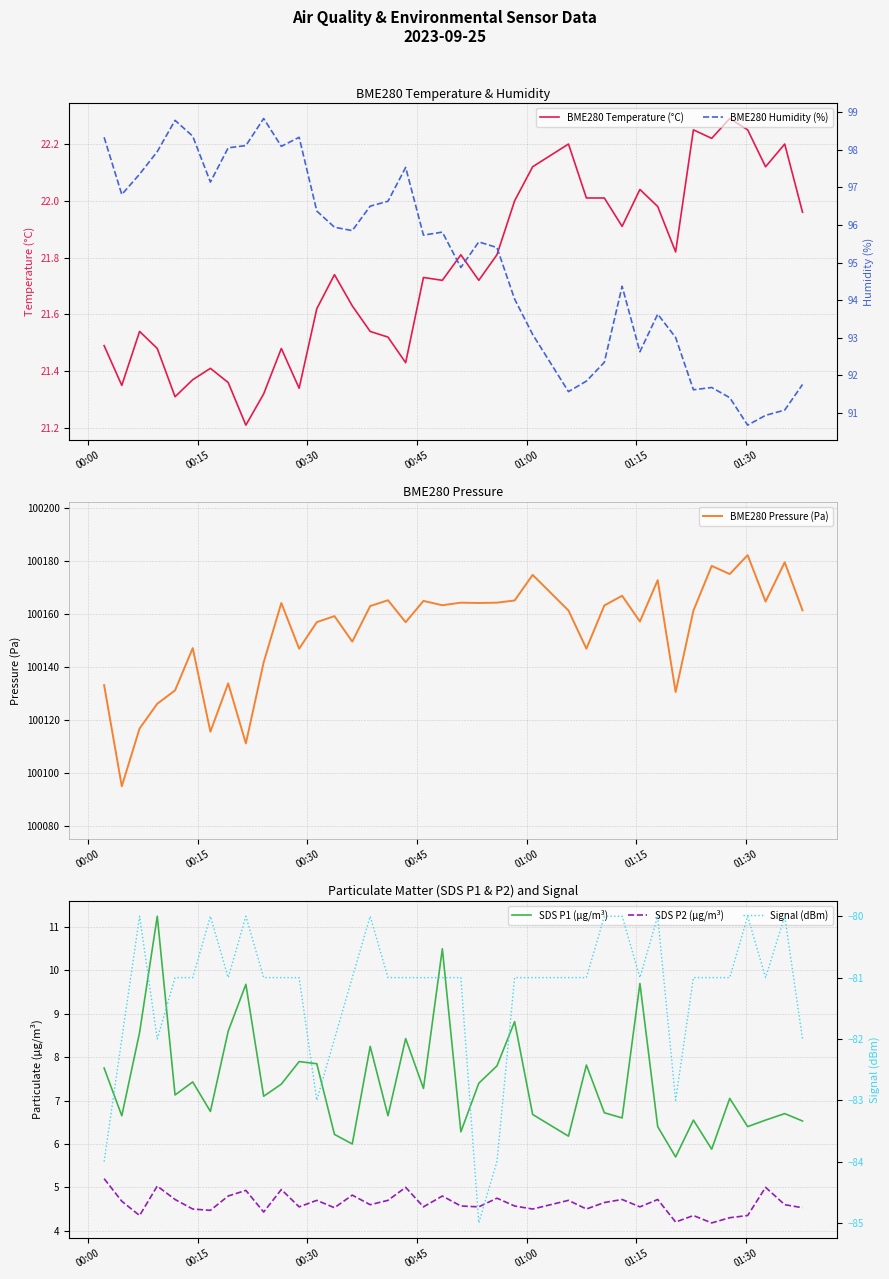

The BME280 Temperature (°C) series shows 31.0 at 27. True or false?

False